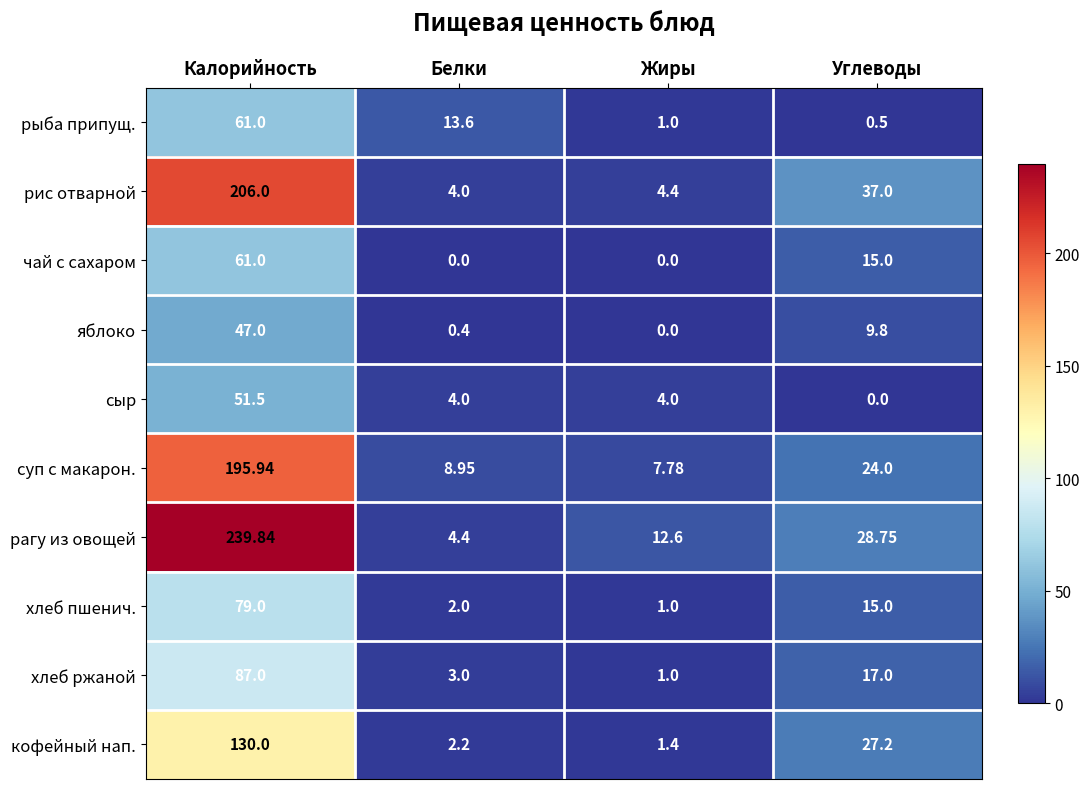

Which series has the largest range (max minus min)?

рагу из овощей